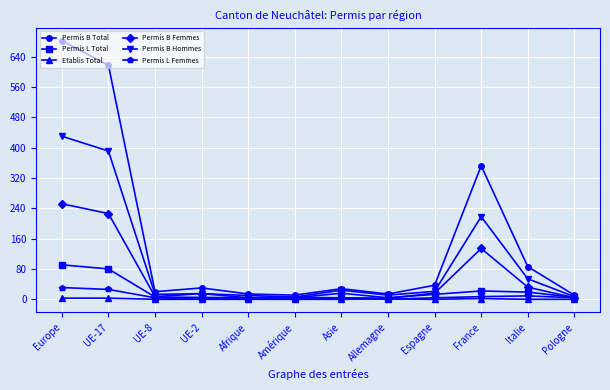

What is the approximate value of Permis L Total at UE-17, to the nearest 10?

80